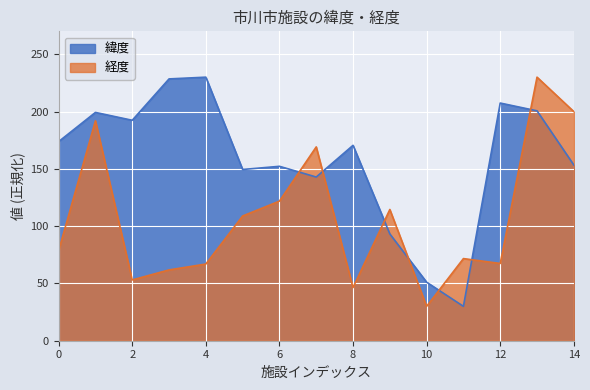

What is the minimum value shown in the chart?

30.0